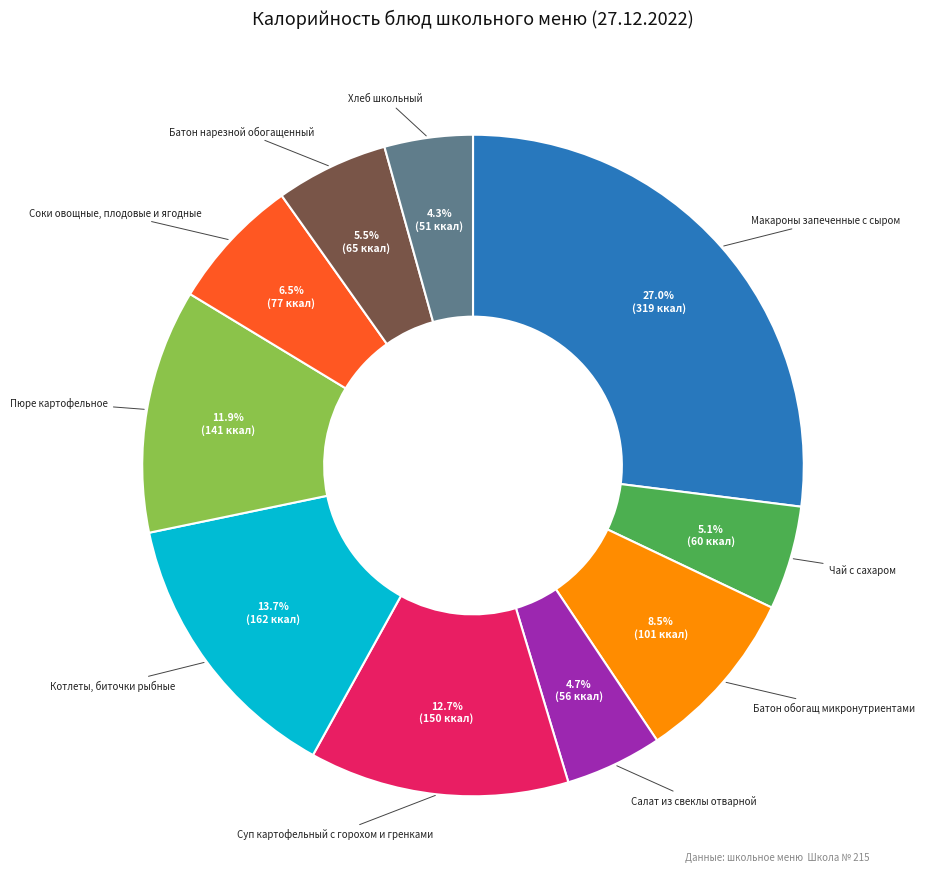

Does any single category account for the majority?

No